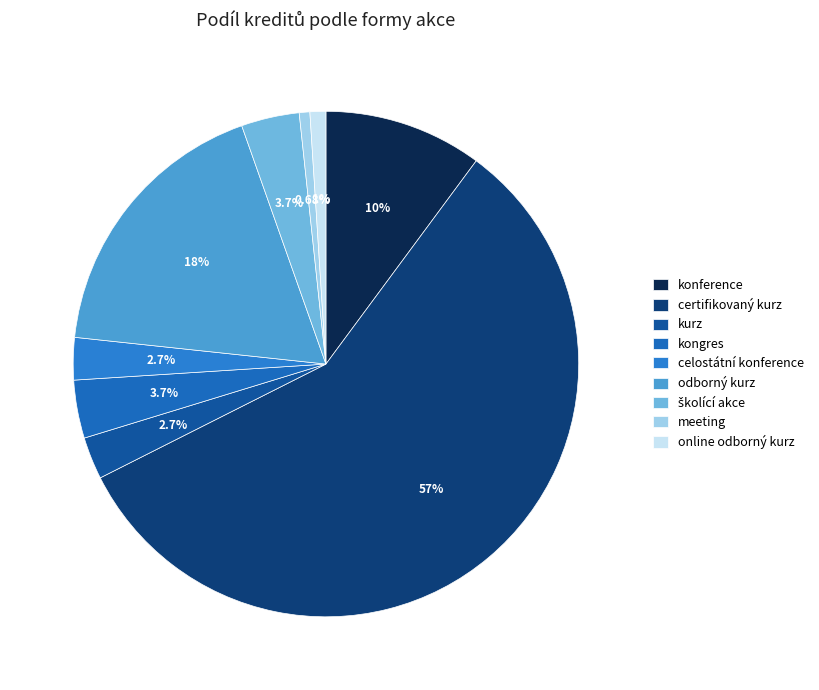

Count the number of slices in the pie.

9